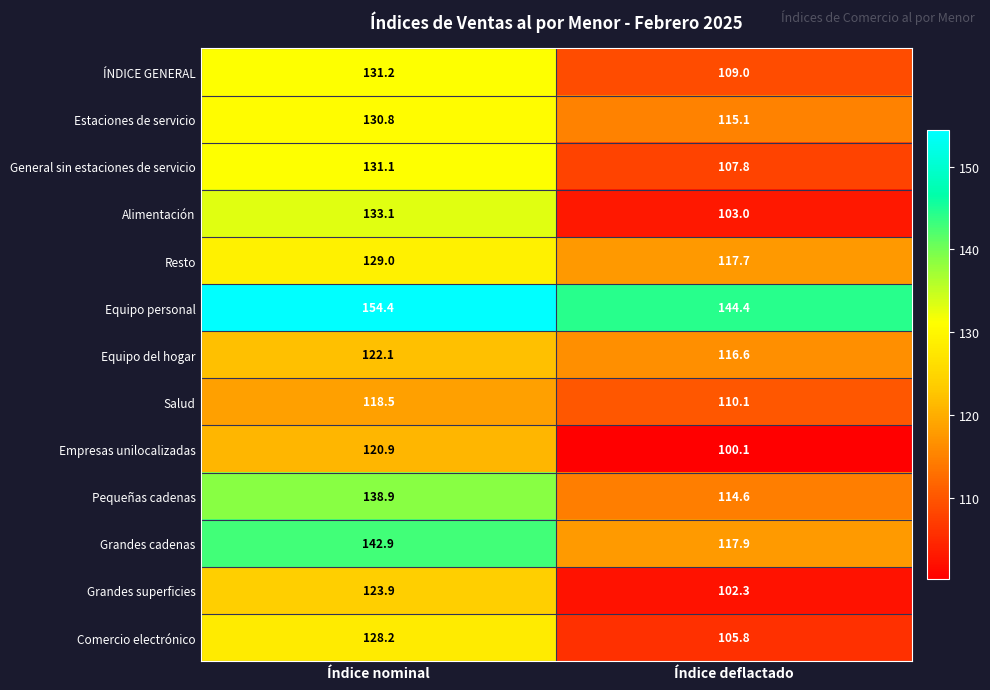

At Índice nominal, list the series in order from smallest to largest.

Salud, Empresas unilocalizadas, Equipo del hogar, Grandes superficies, Comercio electrónico, Resto, Estaciones de servicio, General sin estaciones de servicio, ÍNDICE GENERAL, Alimentación, Pequeñas cadenas, Grandes cadenas, Equipo personal